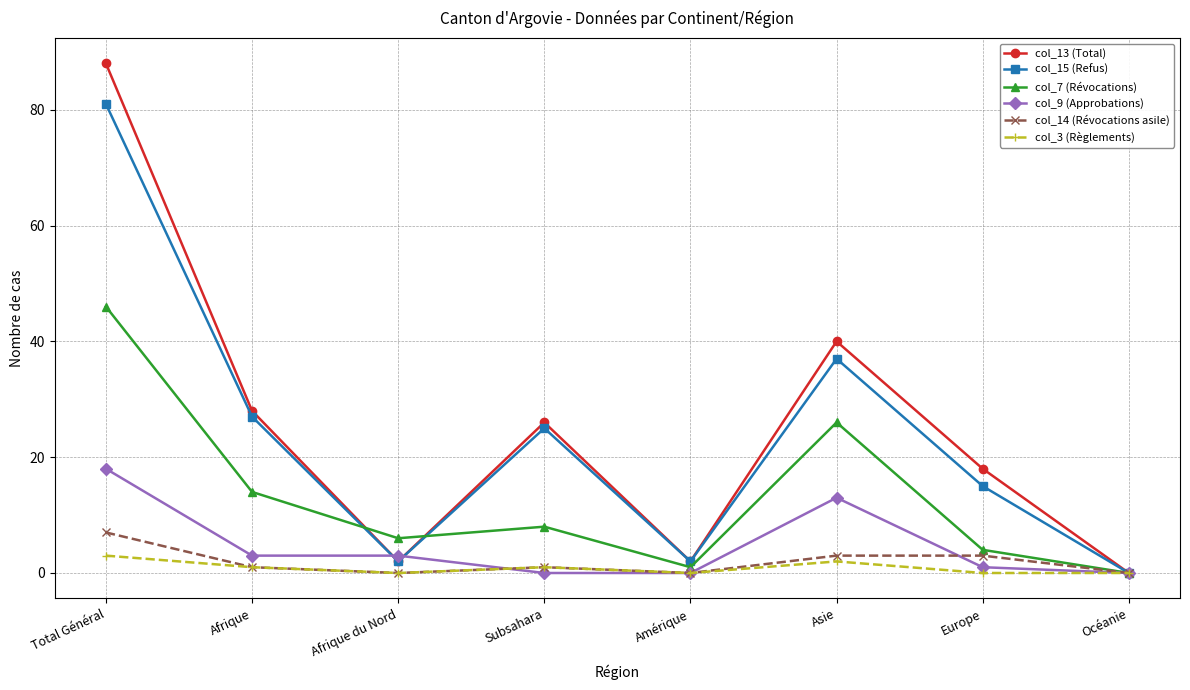

Which label corresponds to the largest value in the chart?

Total Général